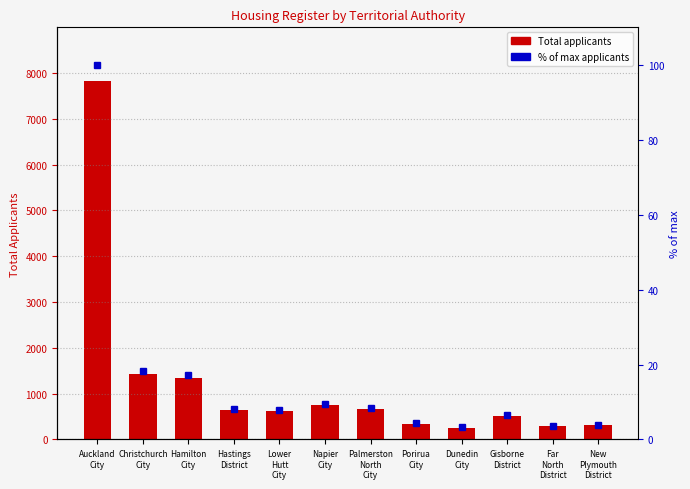

List the labels in order of % of max value, smallest first.

Dunedin
City, Far
North
District, New
Plymouth
District, Porirua
City, Gisborne
District, Lower
Hutt
City, Hastings
District, Palmerston
North
City, Napier
City, Hamilton
City, Christchurch
City, Auckland
City